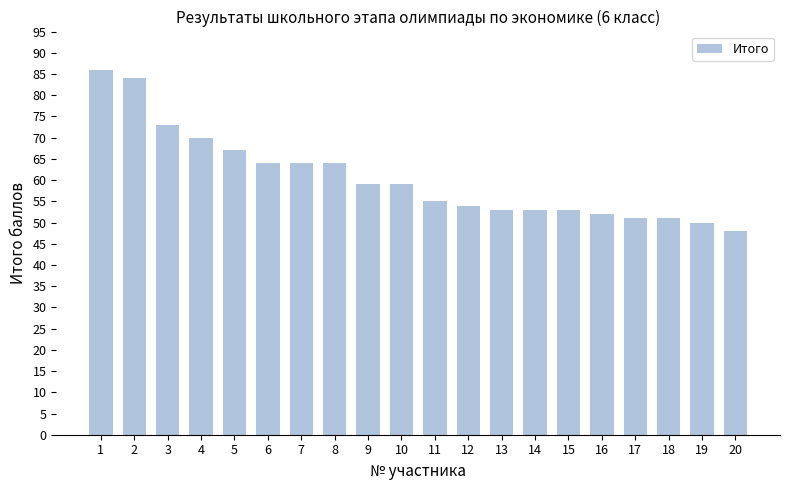

The value at 12 is 54. True or false?

True